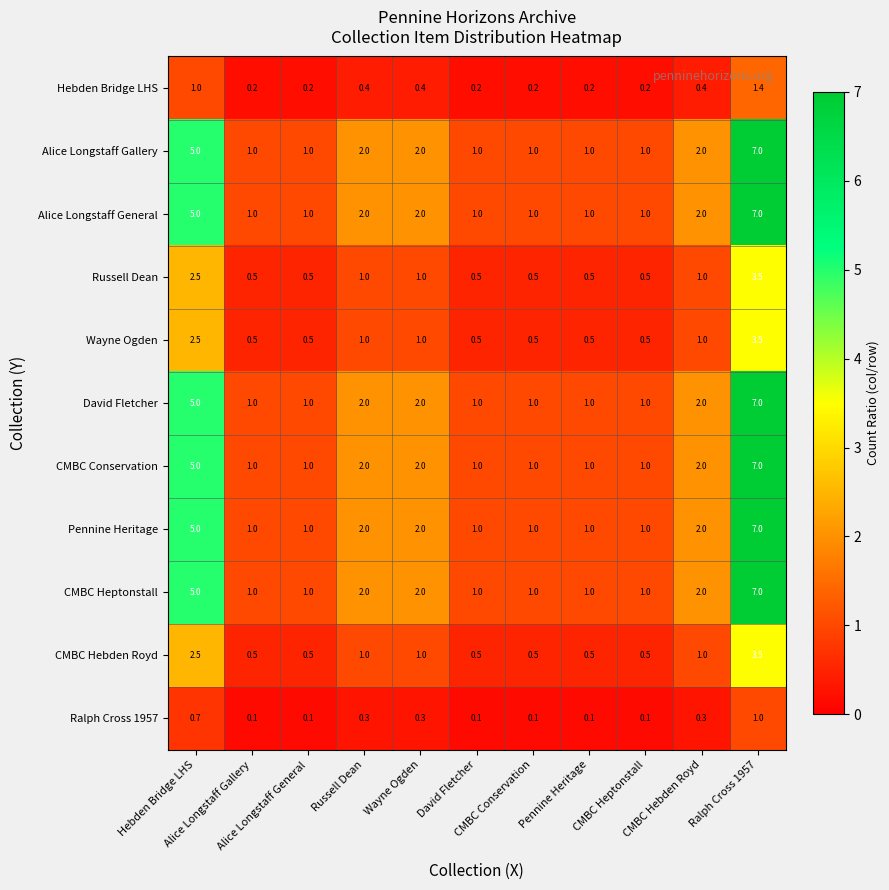

What is the greatest value displayed?

7.0